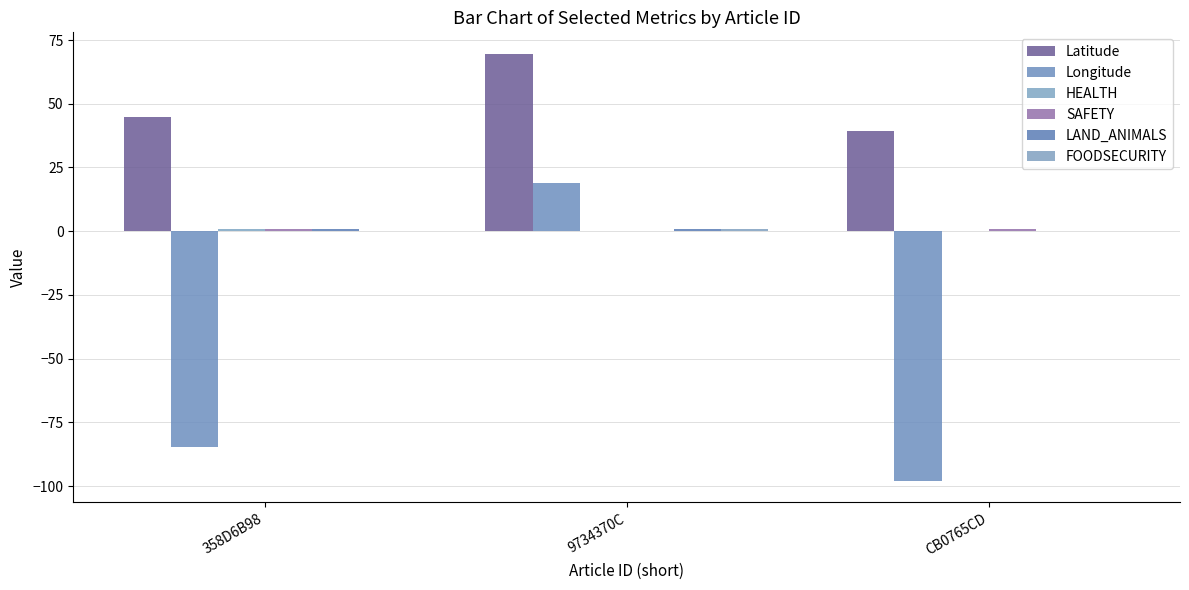

Which series changed the most between 358D6B98 and 9734370C?

Longitude